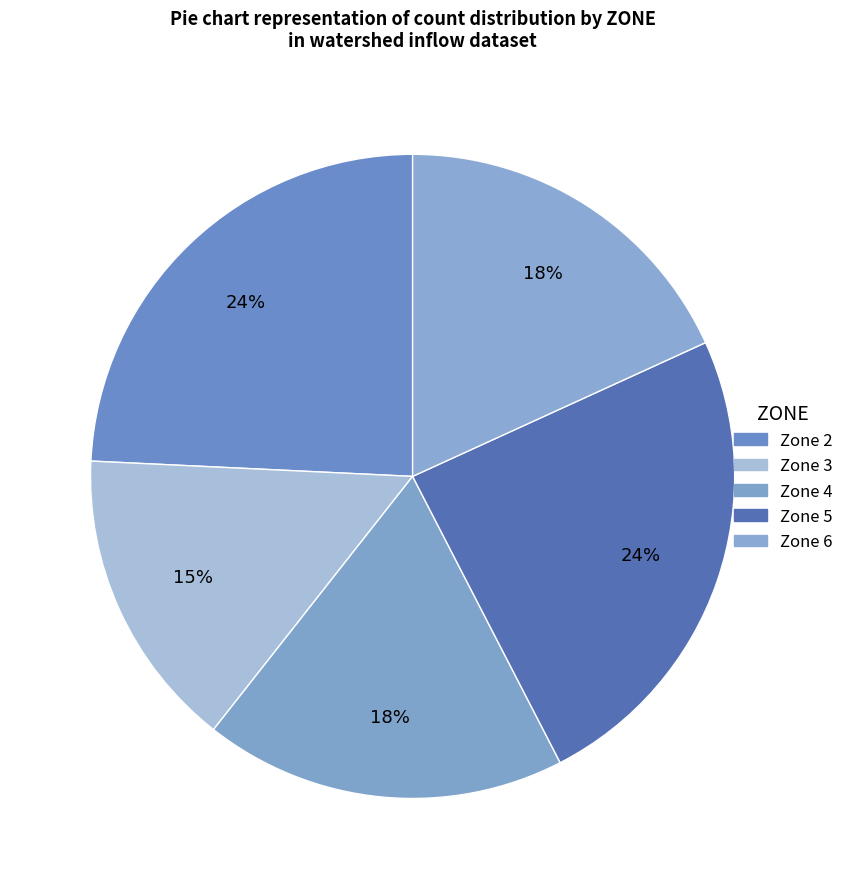

Rank the categories by value from highest to lowest.

Zone 2, Zone 5, Zone 4, Zone 6, Zone 3